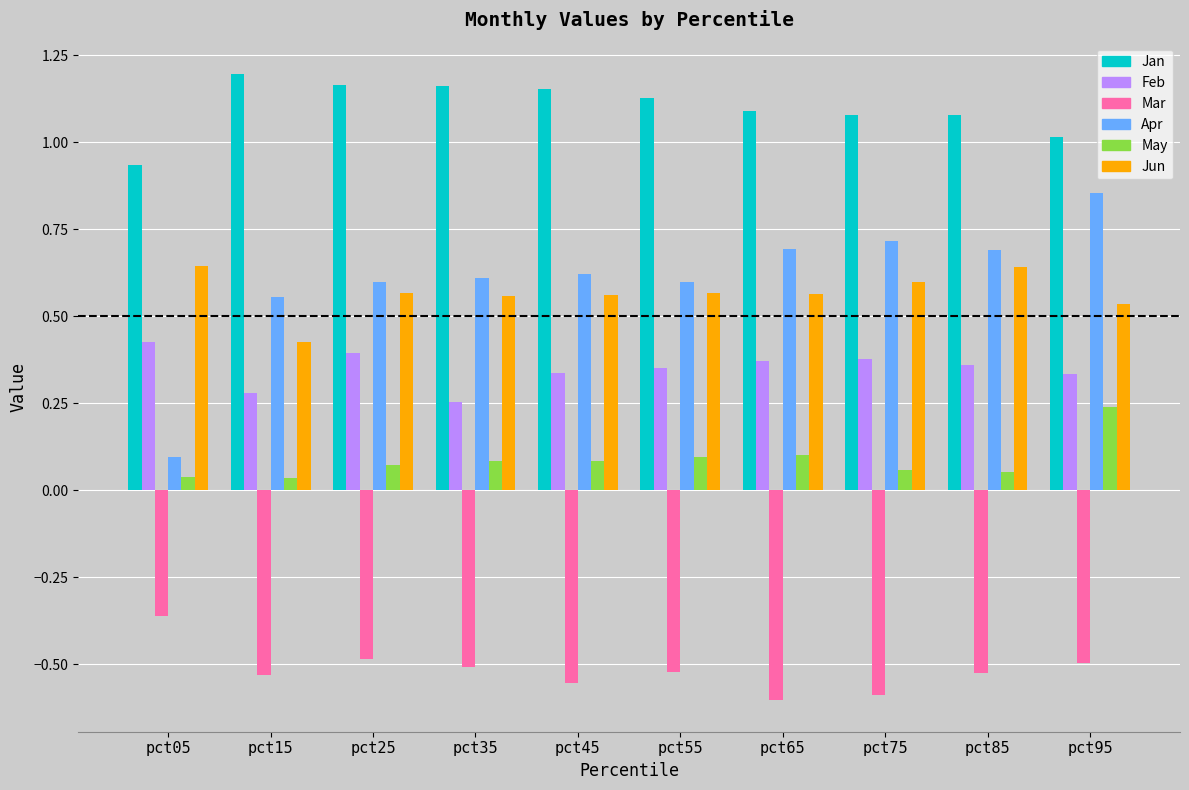

Which series has the largest range (max minus min)?

Apr